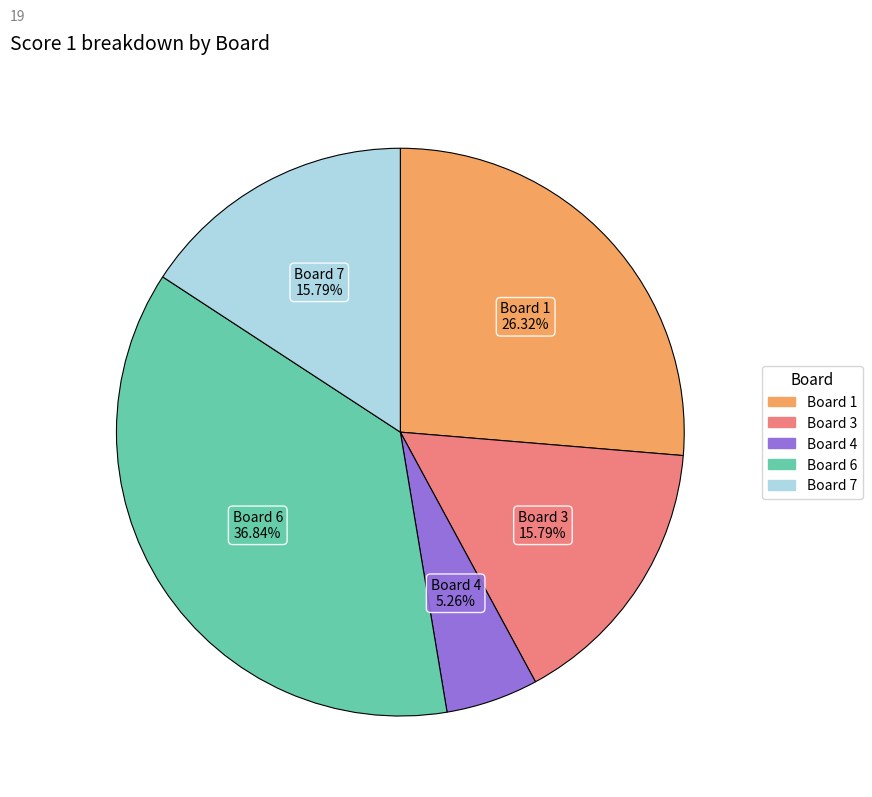

Which has a higher value, Board 4 or Board 7?

Board 7